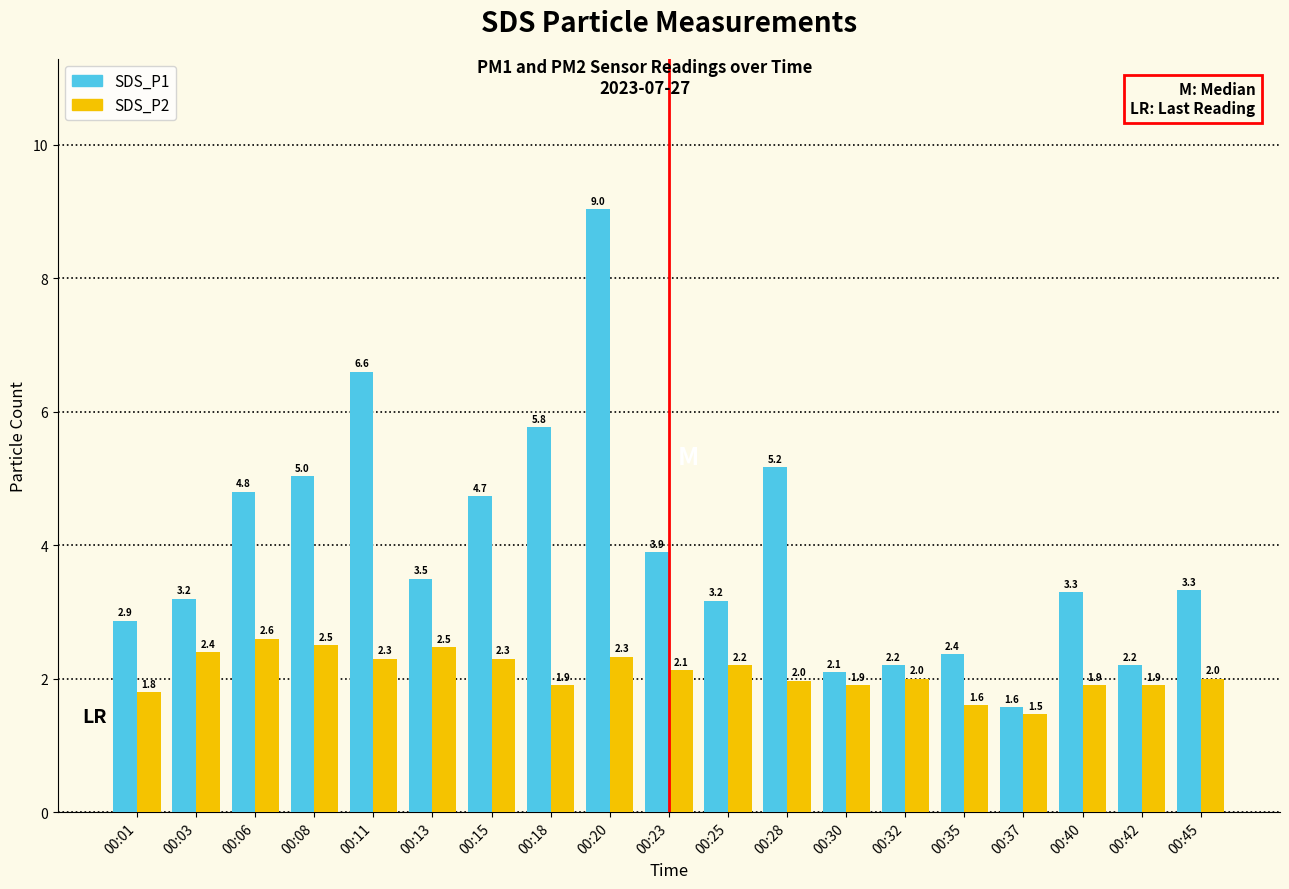

Which series has the largest range (max minus min)?

SDS_P1